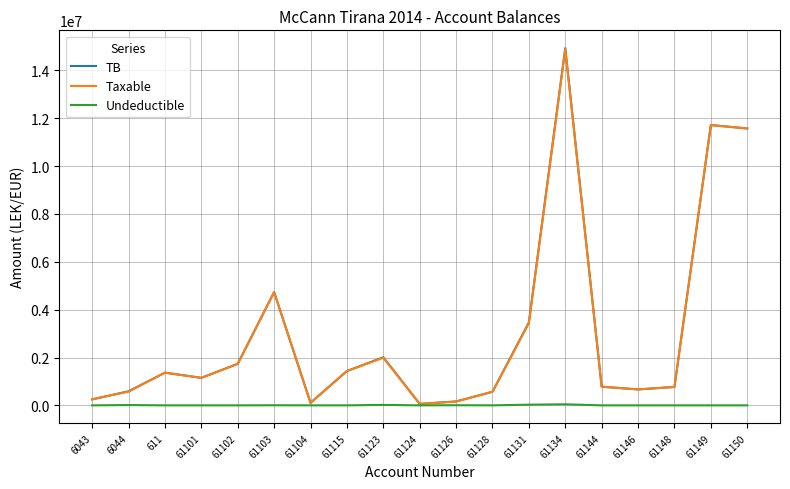

What is the sum of the Taxable values at 61104 and 61146?

771985.5